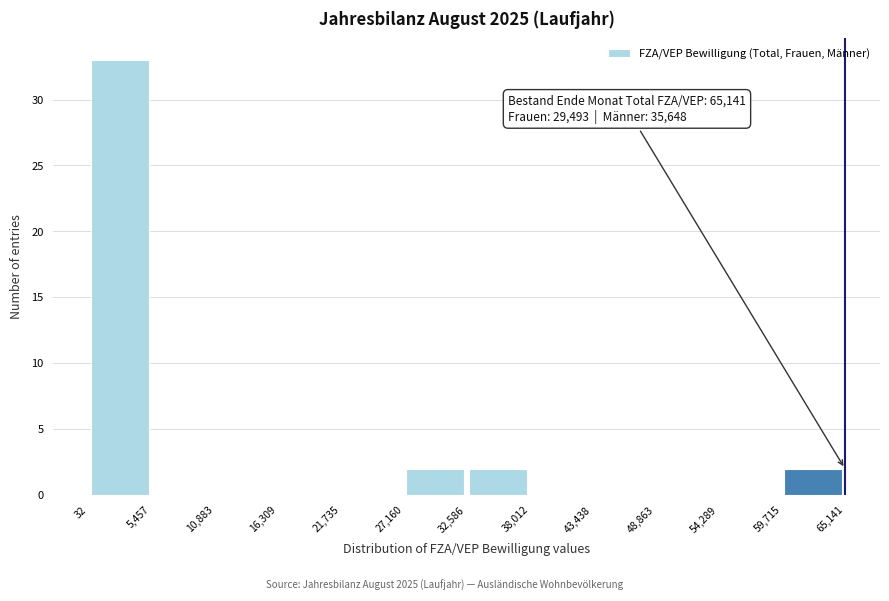

Over which range of the x-axis is the bar tallest?

32 to 5,457